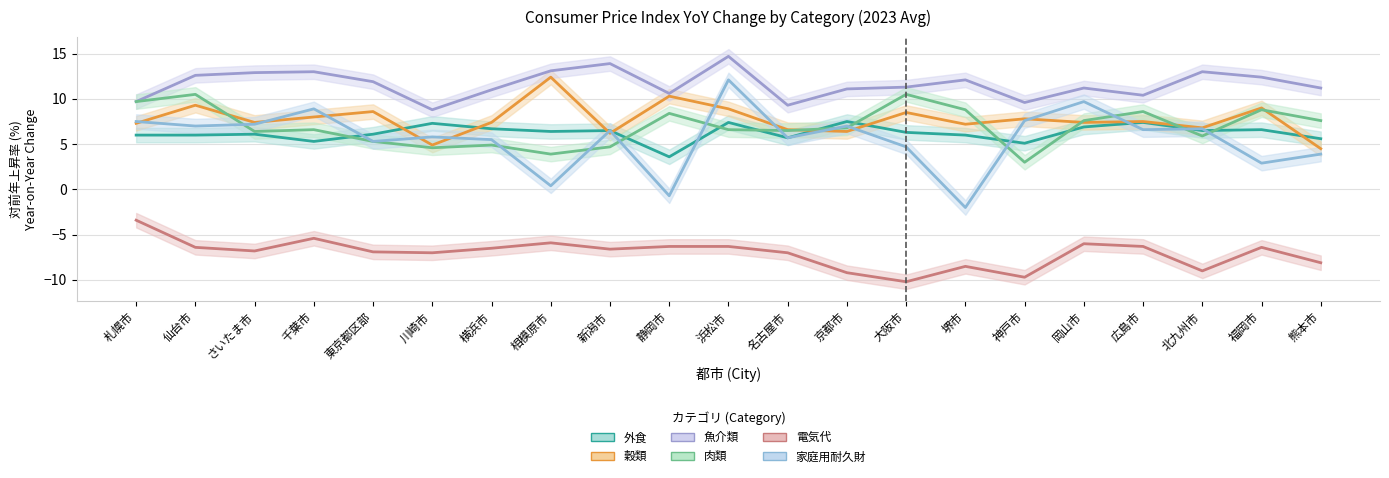

True or false: 肉類 and 電気代 cross at least once.

False